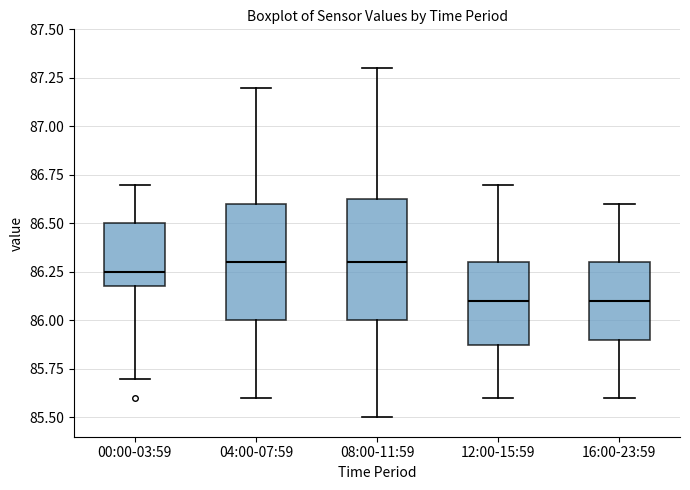

Reading left to right, read every box against the y-axis: the position of its median line, the range the box covers, and the ends of its whiskers. The values are not printed on the chart, so give them approximately, as read against the axis.

00:00-03:59: median 86.25, box 86.20 to 86.50, whiskers 85.70 to 86.70
04:00-07:59: median 86.30, box 86.00 to 86.60, whiskers 85.60 to 87.20
08:00-11:59: median 86.30, box 86.00 to 86.65, whiskers 85.50 to 87.30
12:00-15:59: median 86.10, box 85.90 to 86.30, whiskers 85.60 to 86.70
16:00-23:59: median 86.10, box 85.90 to 86.30, whiskers 85.60 to 86.60